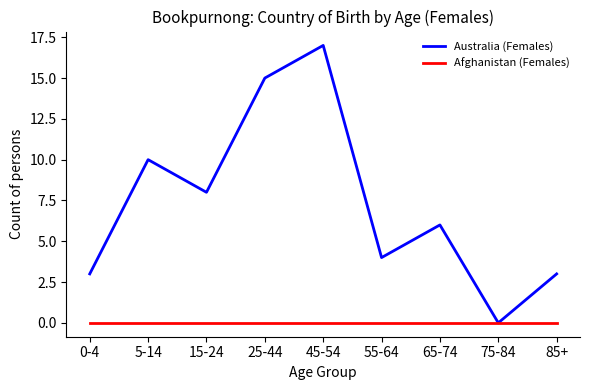

Reading left to right, extract all data points from this chart.

Australia (Females): 3	10	8	15	17	4	6	0	3
Afghanistan (Females): 0	0	0	0	0	0	0	0	0